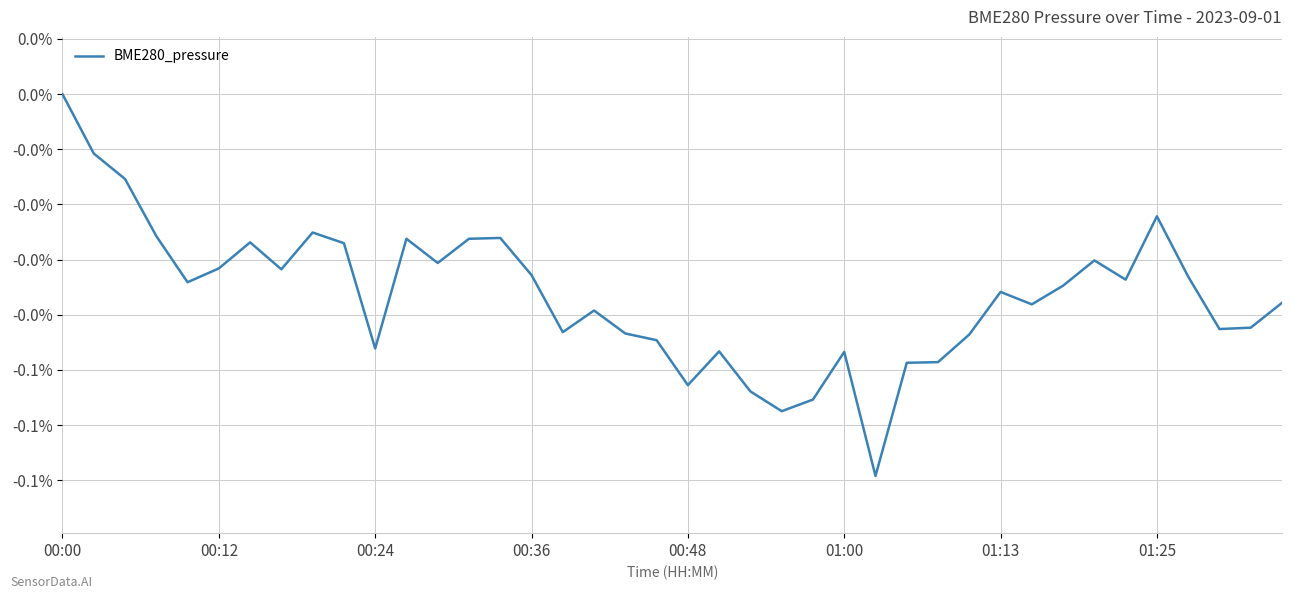

Which label corresponds to the largest value in the chart?

00:00